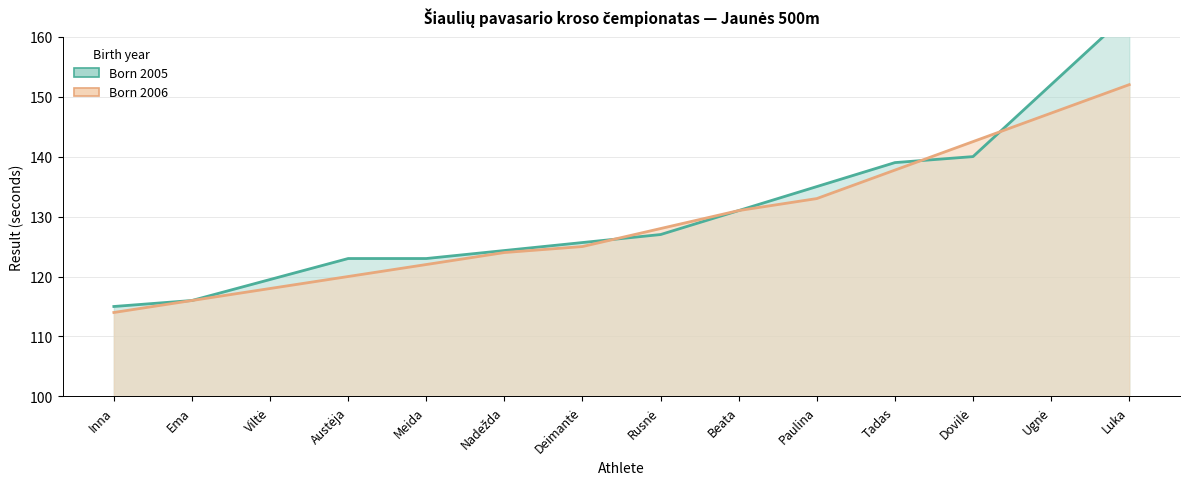

Which series has the widest spread of values?

Born 2005